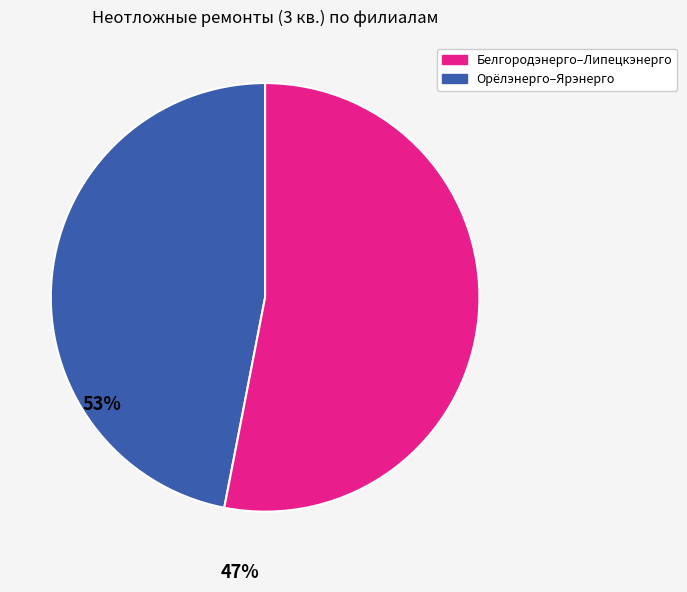

Is there any slice that represents more than half of the pie?

Yes